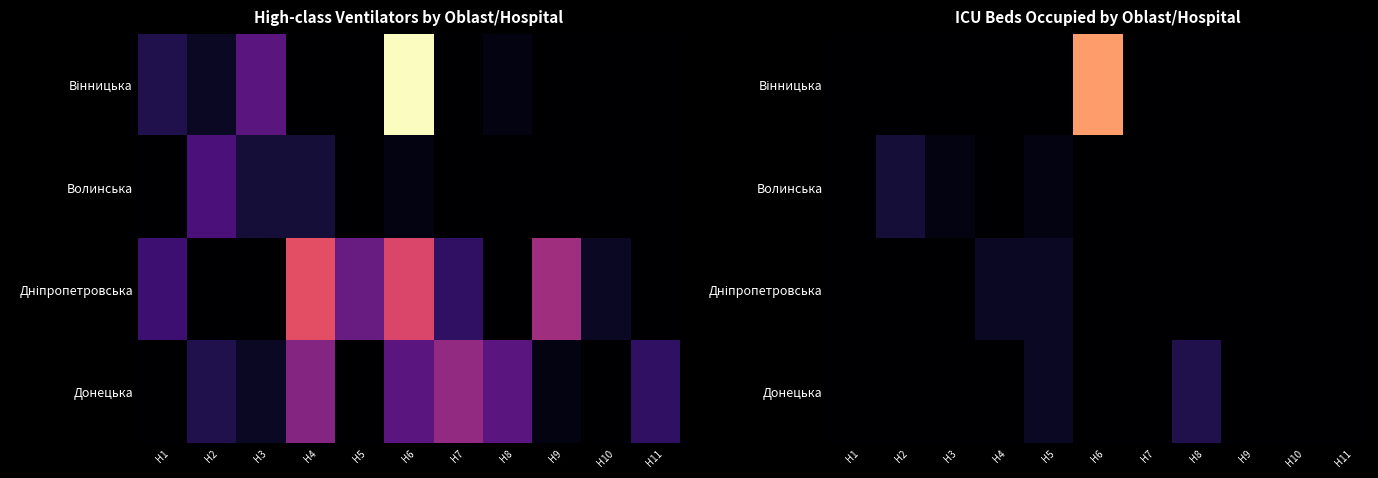

At H3, list the series in order from smallest to largest.

Вінницька, Дніпропетровська, Донецька, Волинська